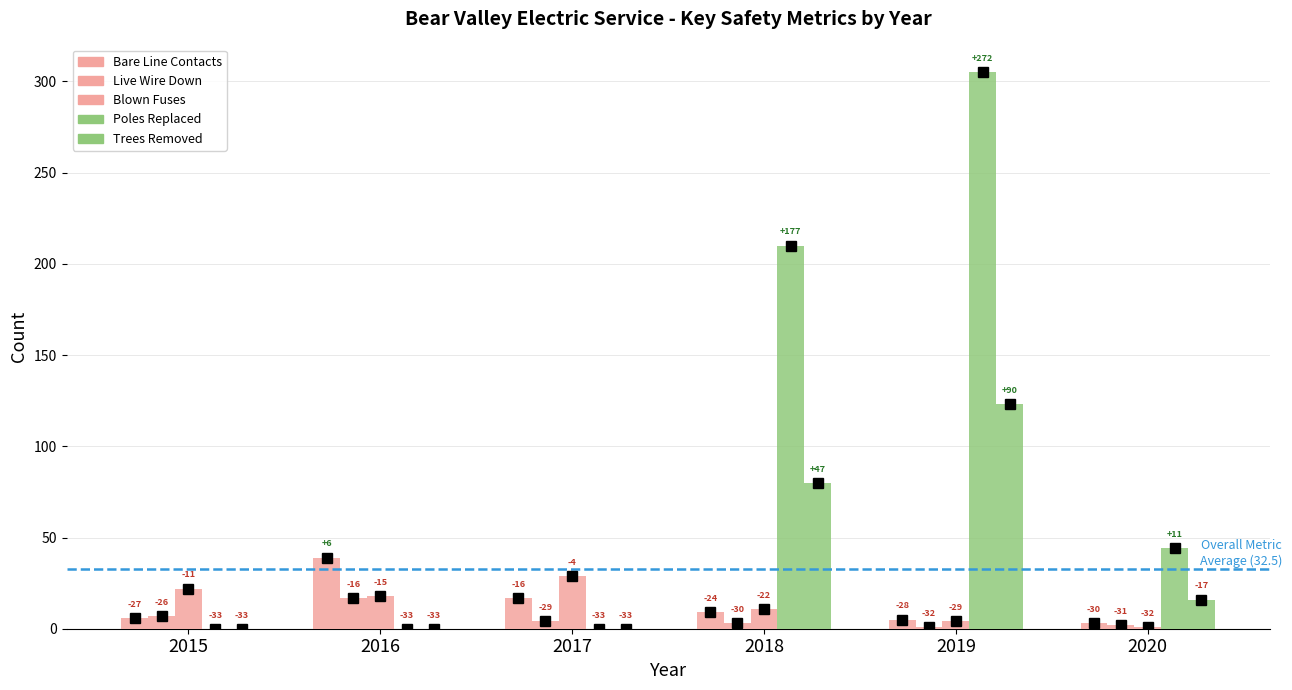

Which series has the largest range (max minus min)?

Poles Replaced